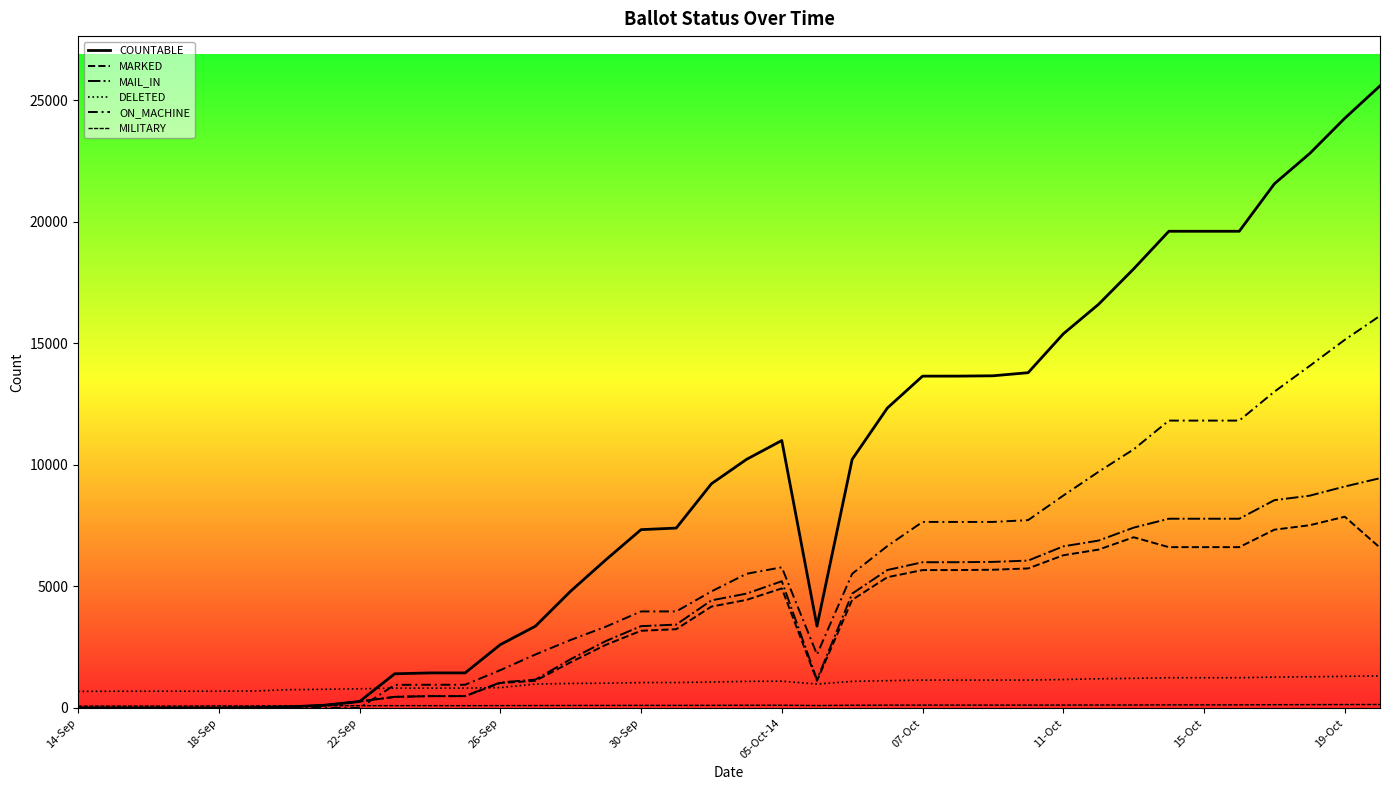

How many lines are shown in the chart?

6